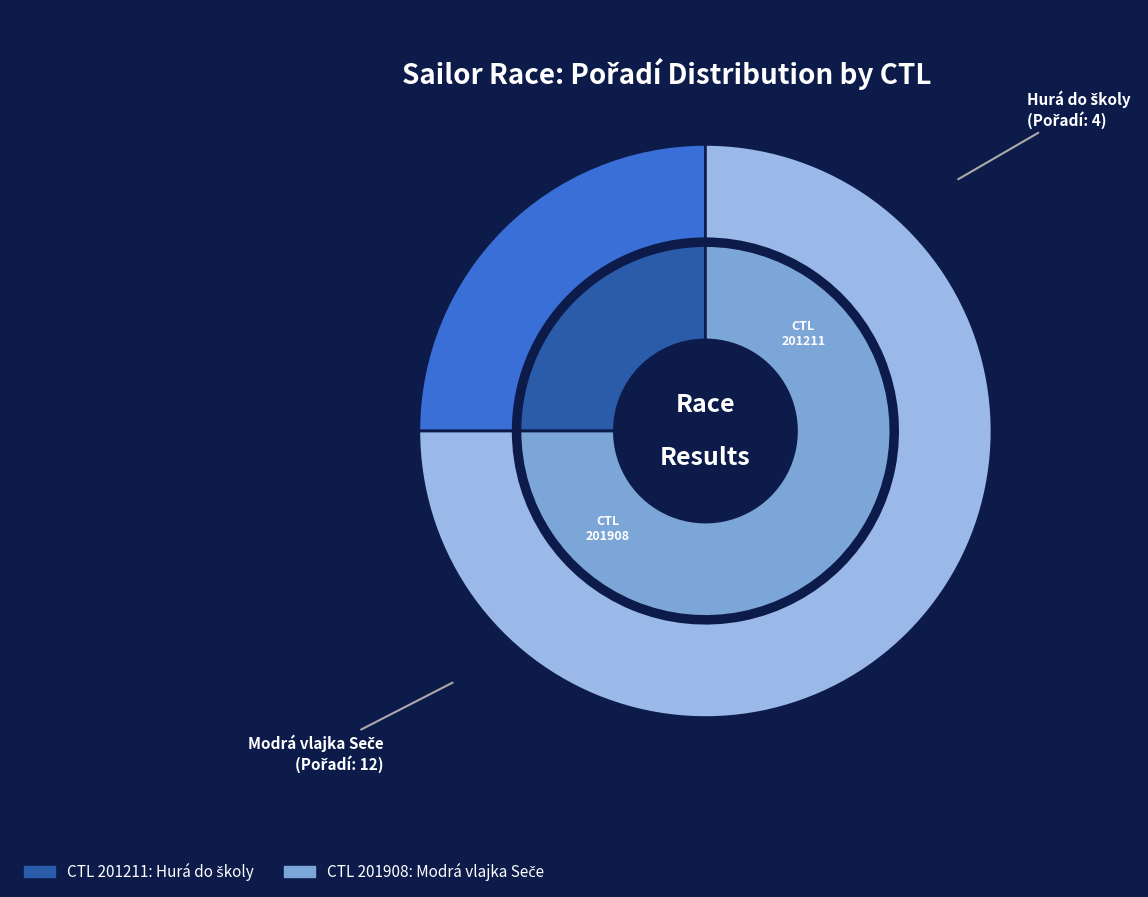

Rank the categories by value from lowest to highest.

201211, 201908